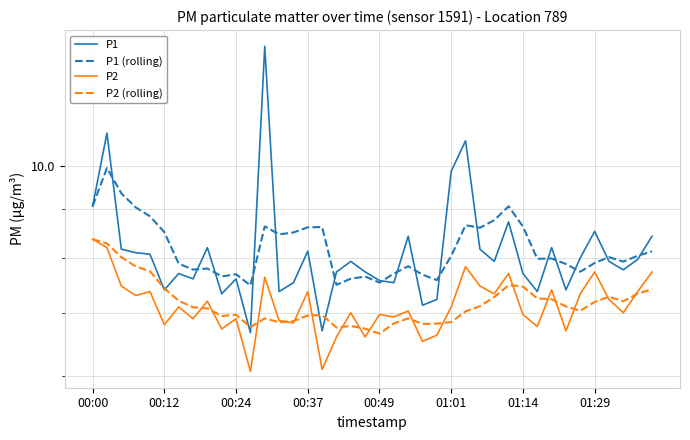

At which category does the chart reach its minimum across all series?

11